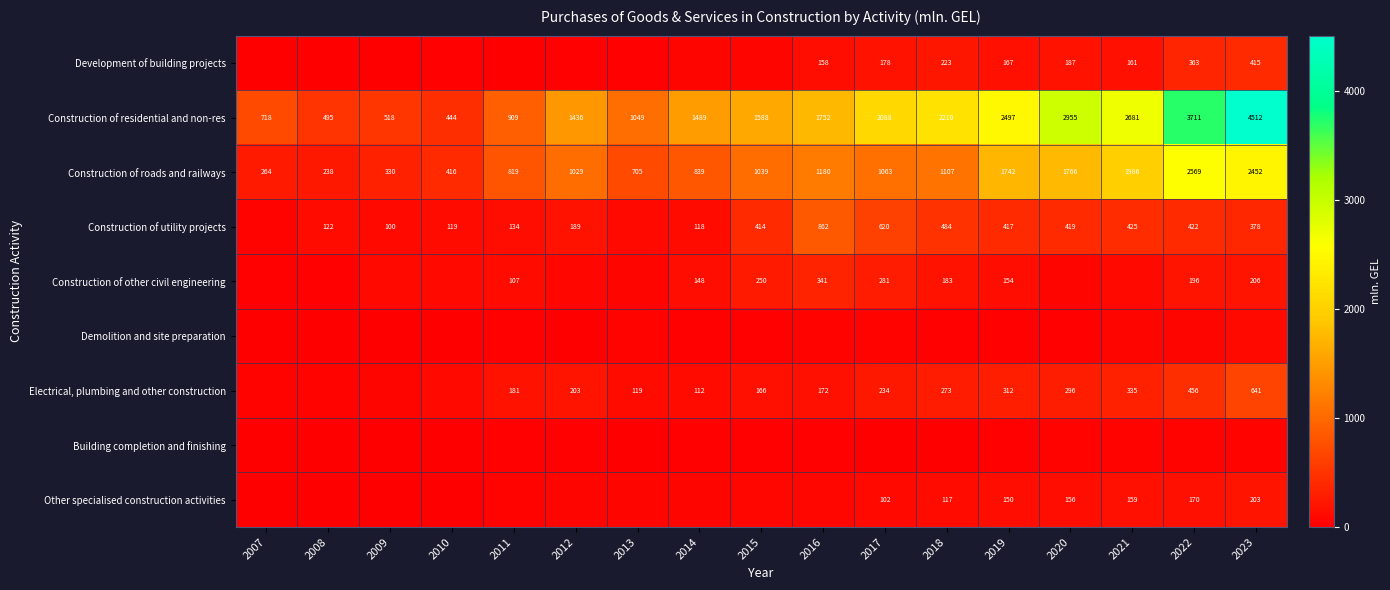

The Electrical, plumbing and other construction series shows 867.4 at 2023. True or false?

False